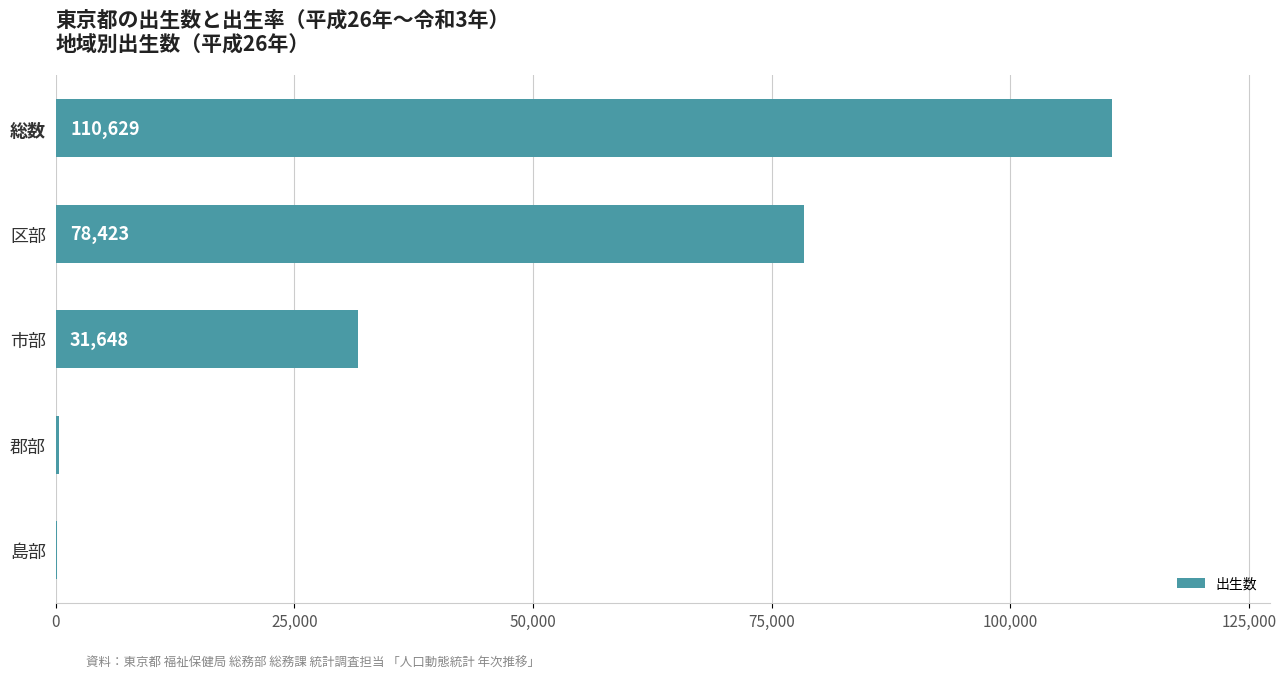

What is the average value?

44252